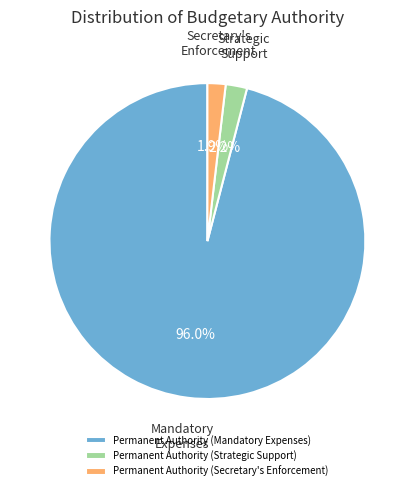

Between Permanent Authority (Mandatory Expenses) and Permanent Authority (Secretary's Enforcement), which is larger?

Permanent Authority (Mandatory Expenses)